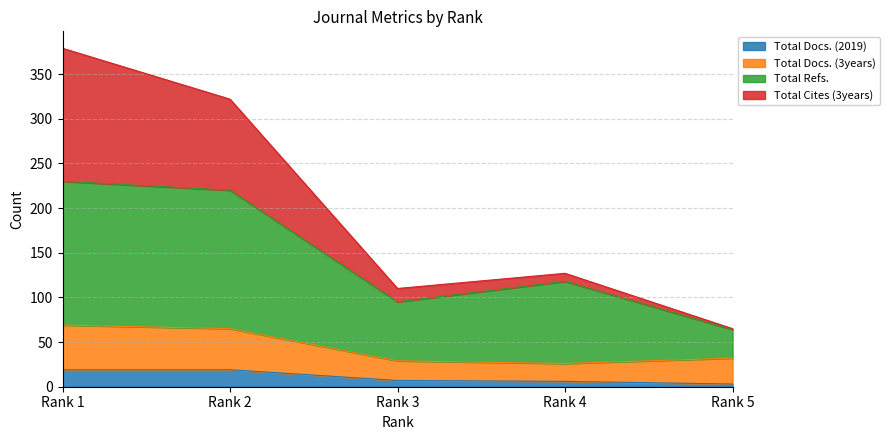

Which category has the lowest value in the Total Docs. (2019) series?

Rank 5